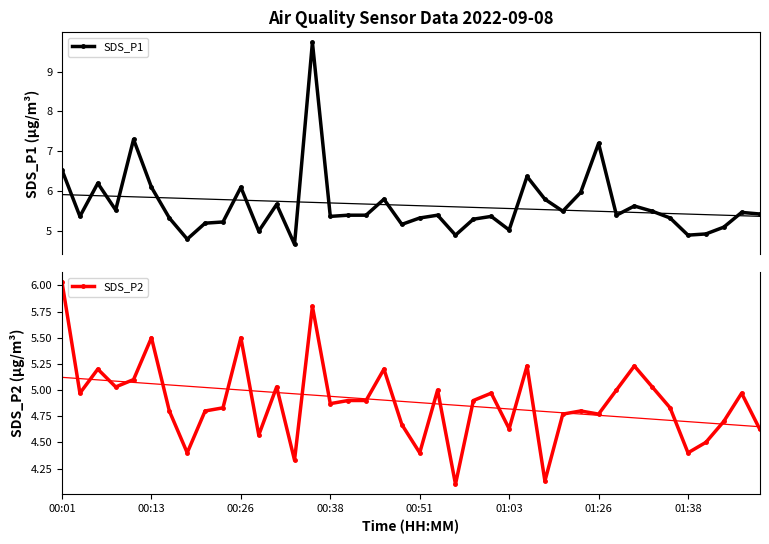

True or false: SDS_P1 has more than 2 interior local peaks.

True